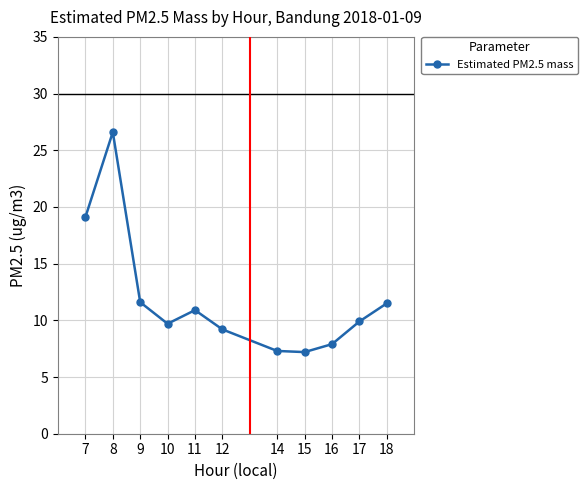

What is the value of the 2nd point from the left?

26.6